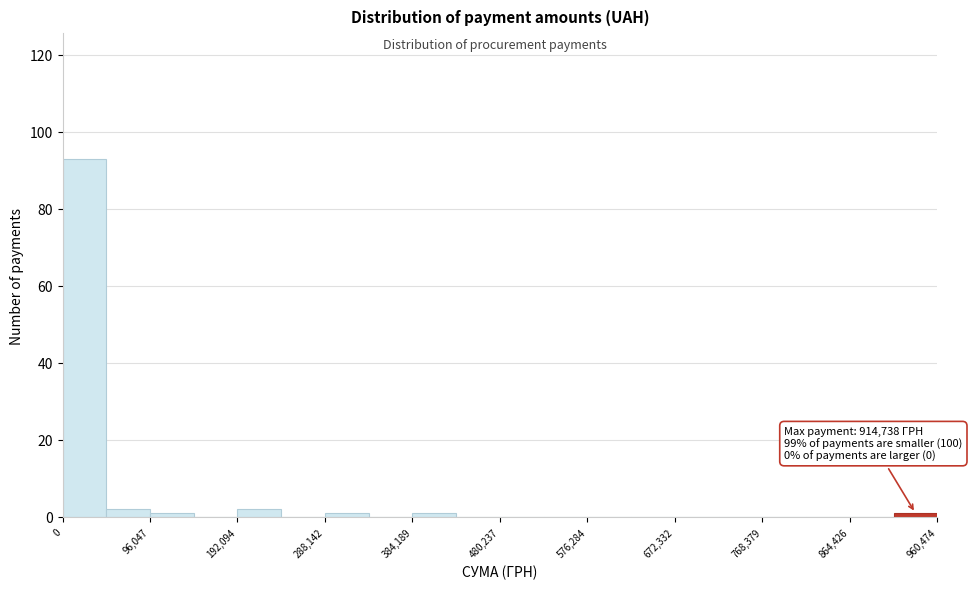

Which range on the x-axis has the tallest bar?

0 to 50000